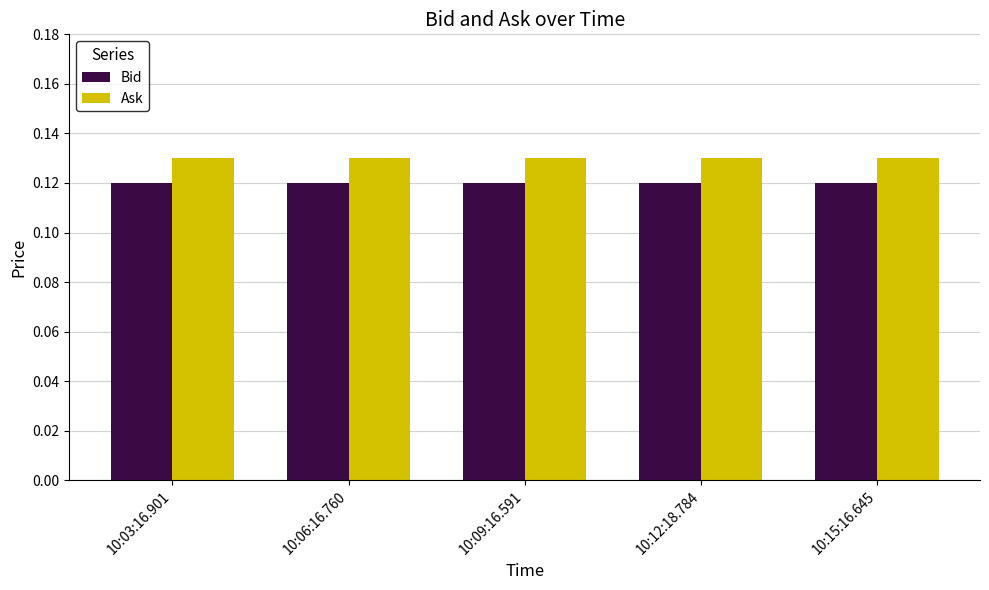

What is the sum of all Bid values?

0.6